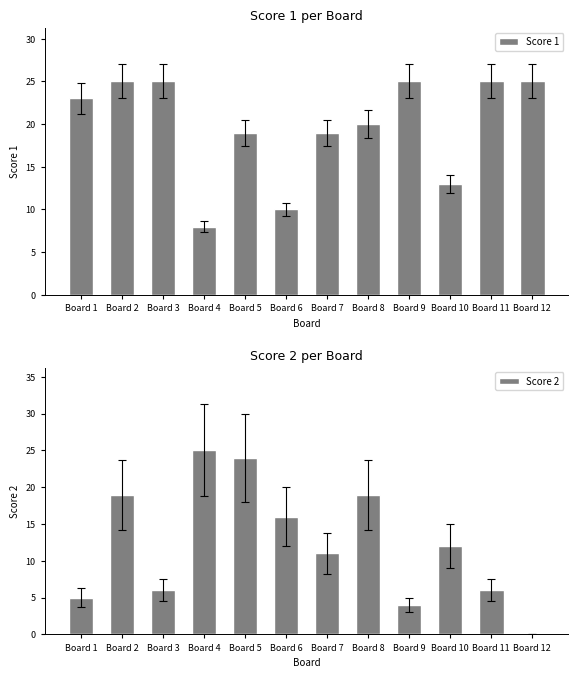

What is the total value across all series at Board 11?

31